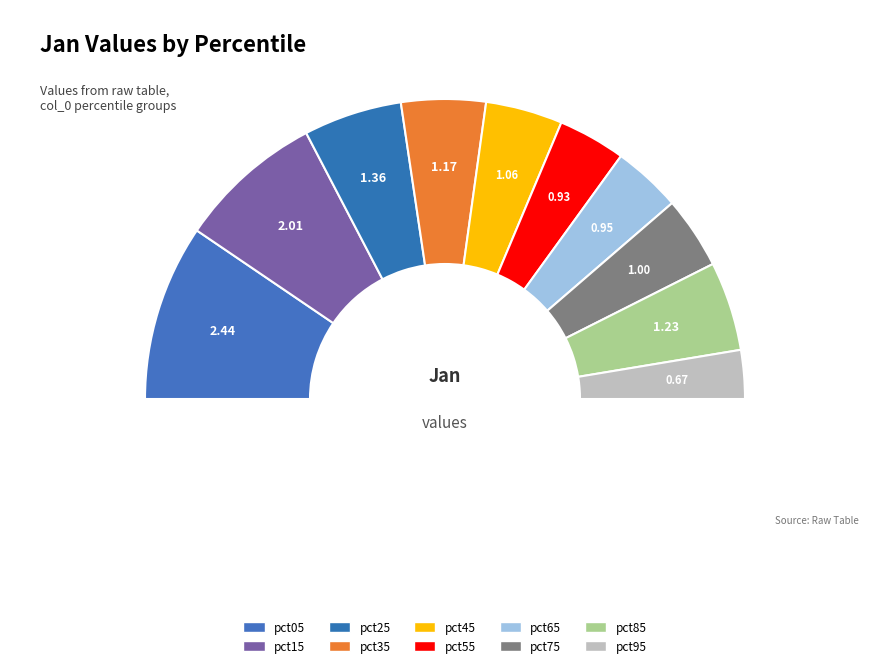

How many slices are in this pie chart?

10